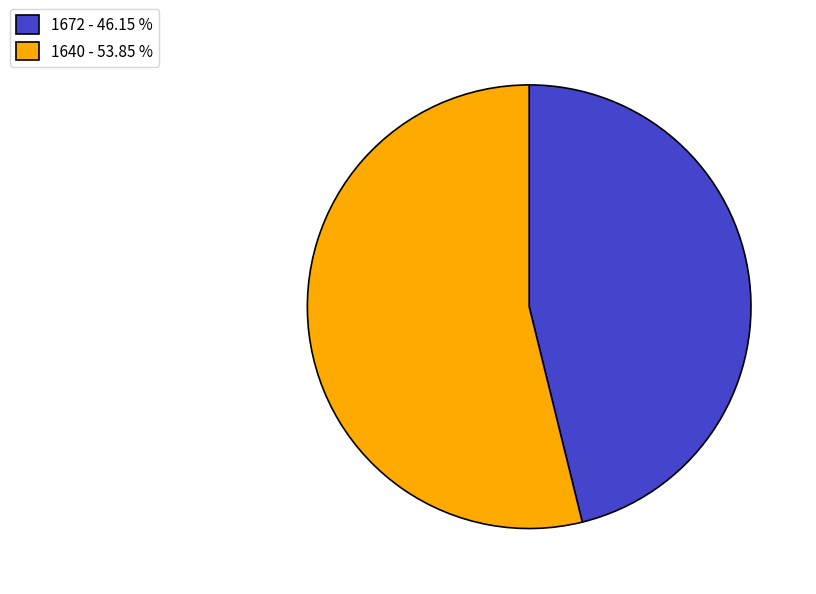

Which slice is the smallest?

1672